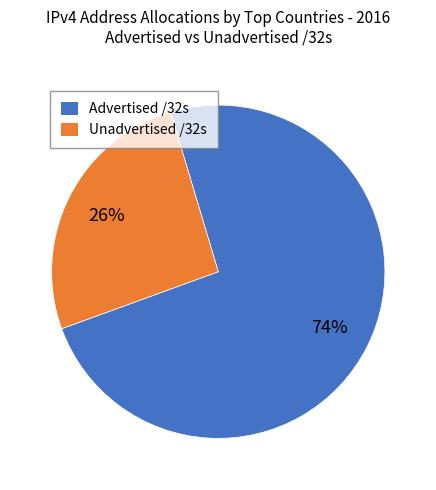

To the nearest percent, what portion does Advertised /32s represent?

74%